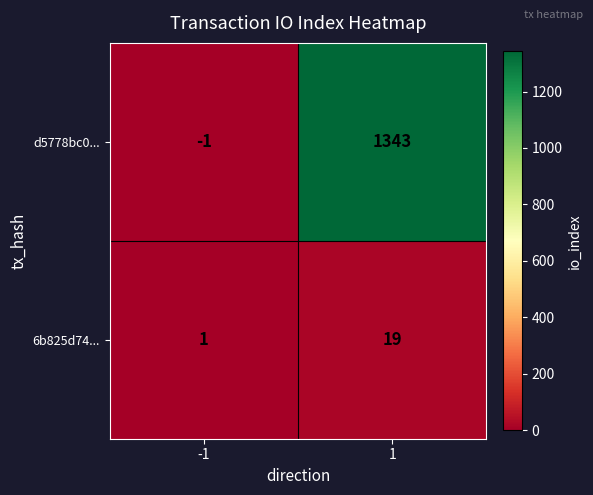

What is the greatest value displayed?

1343